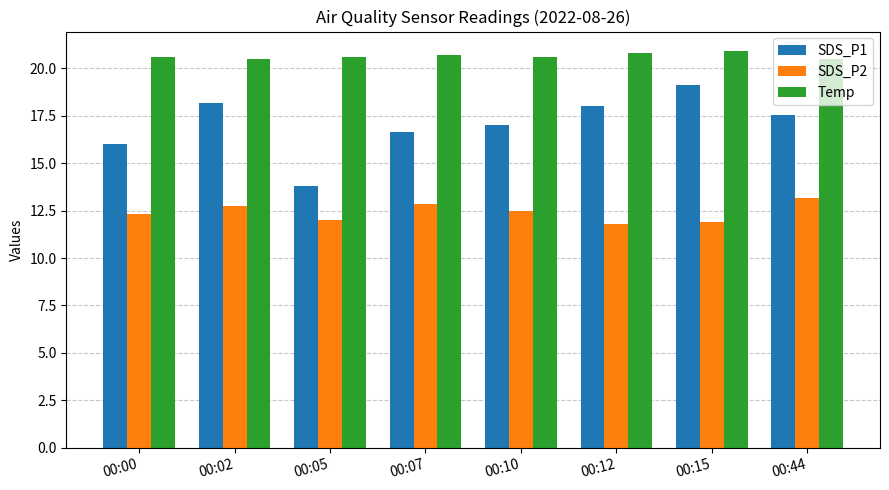

What is the lowest value of the Temp series?

20.5